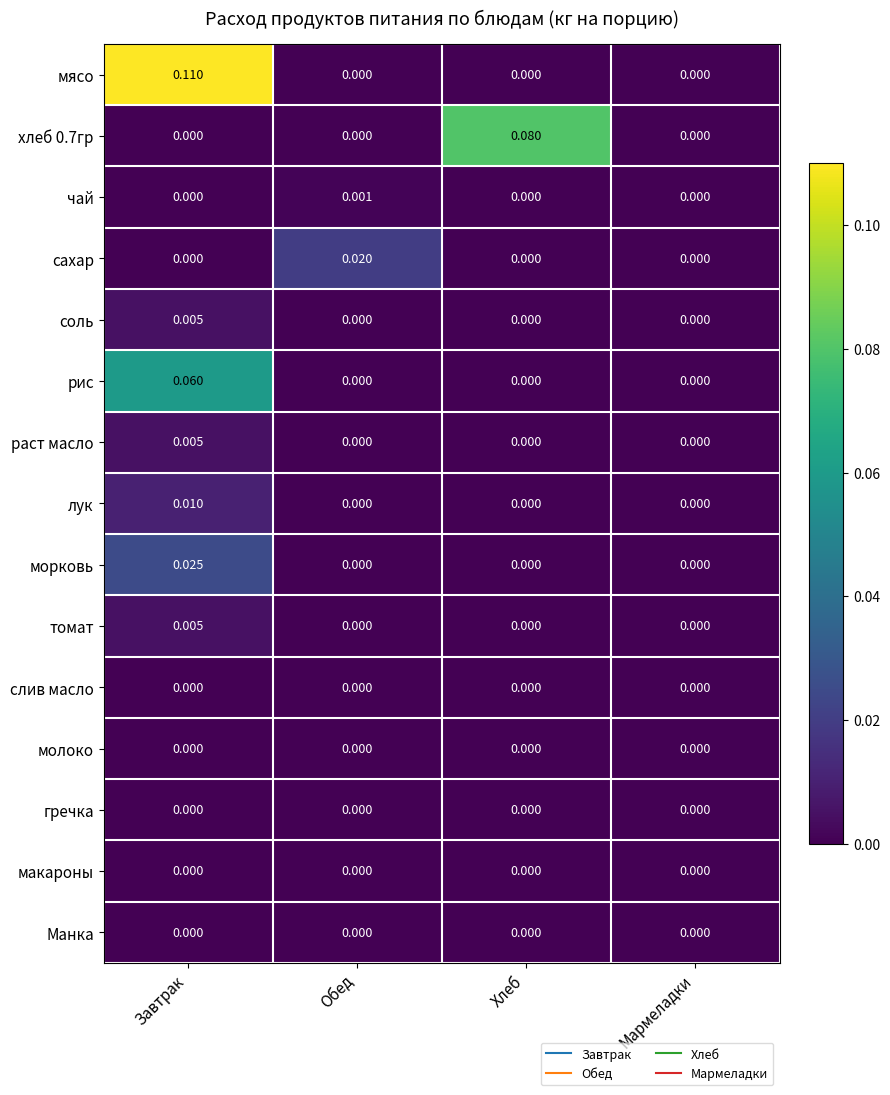

Which series has the largest total across all categories?

мясо